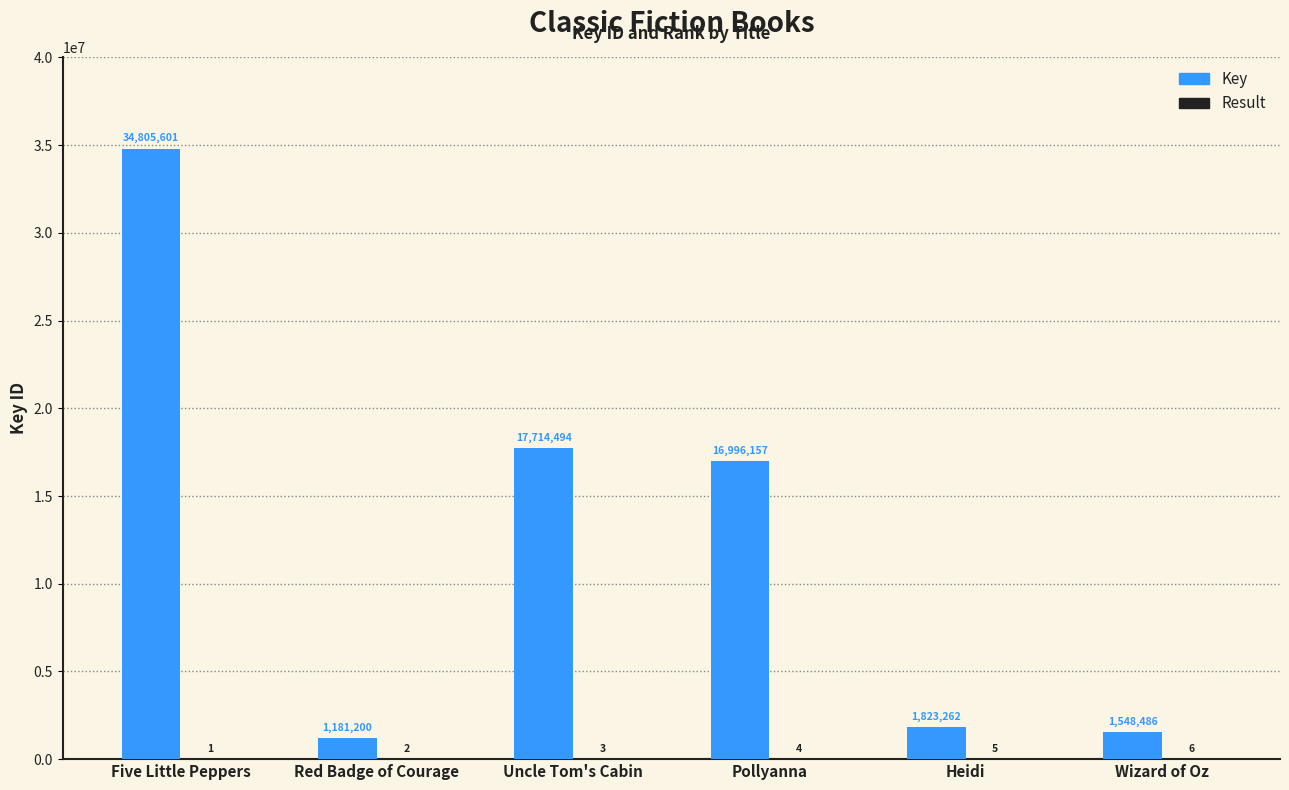

True or false: Key has a value of 22320535 at Five Little Peppers.

False